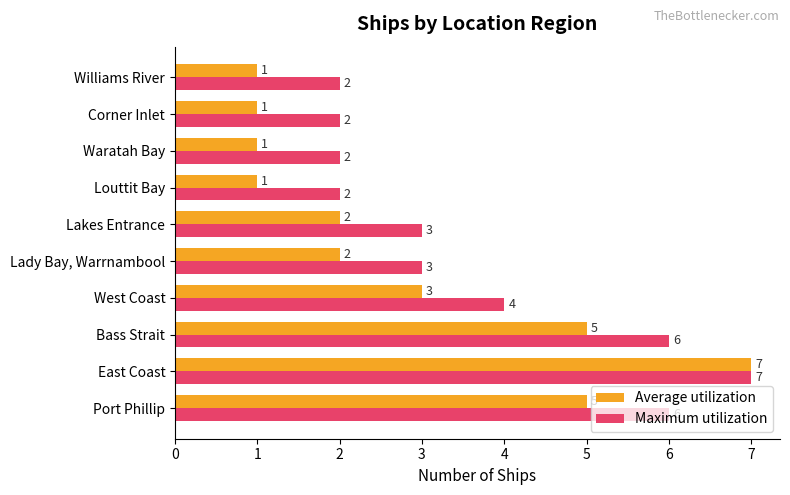

Is it true that Maximum utilization equals 3 at Lakes Entrance?

True